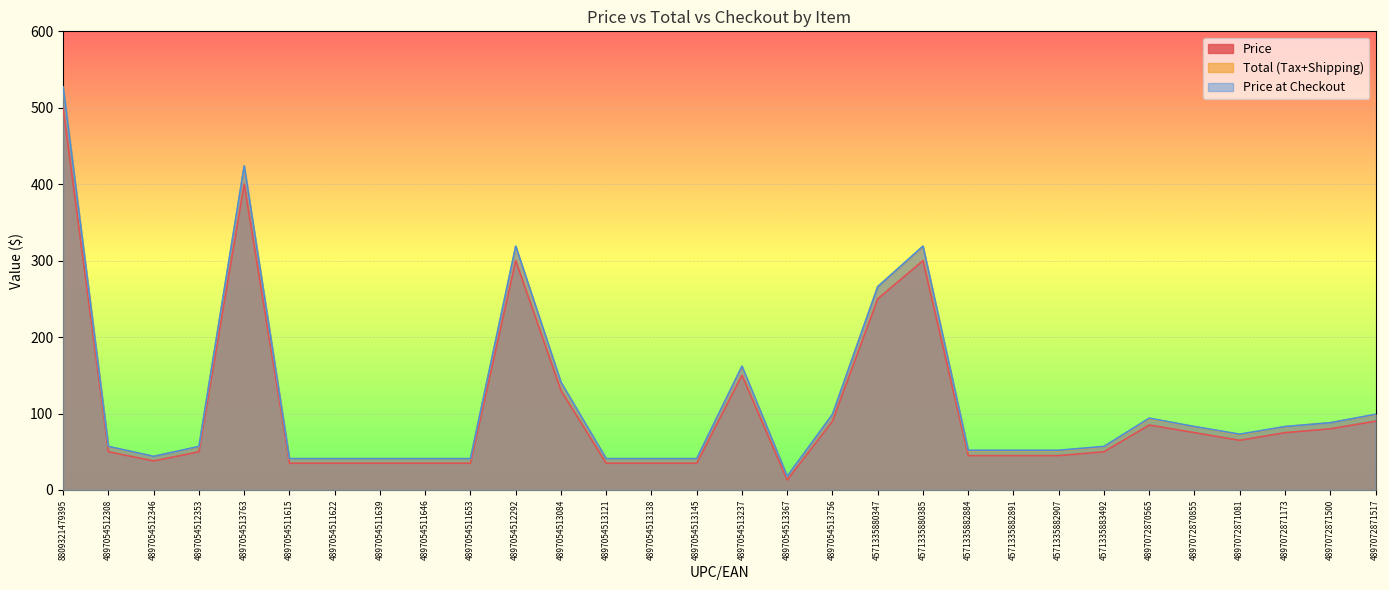

How many lines are shown in the chart?

3